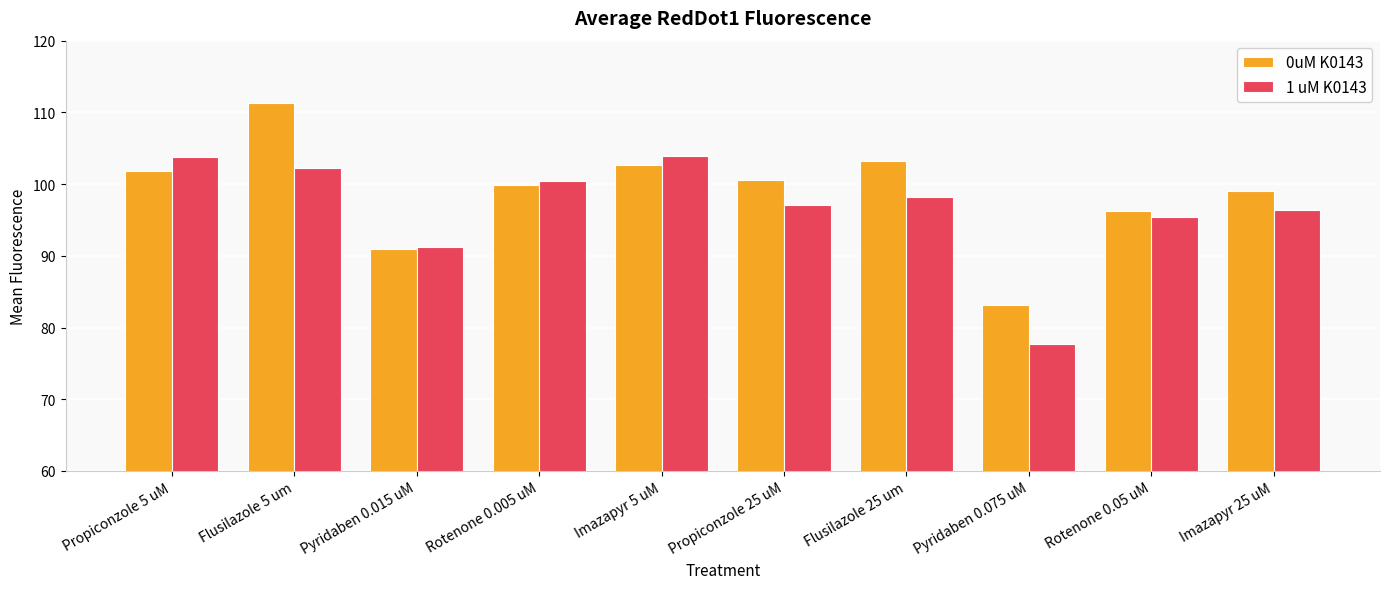

Rank the categories by 0uM K0143 value from lowest to highest.

Pyridaben 0.075 uM, Pyridaben 0.015 uM, Rotenone 0.05 uM, Imazapyr 25 uM, Rotenone 0.005 uM, Propiconzole 25 uM, Propiconzole 5 uM, Imazapyr 5 uM, Flusilazole 25 um, Flusilazole 5 um